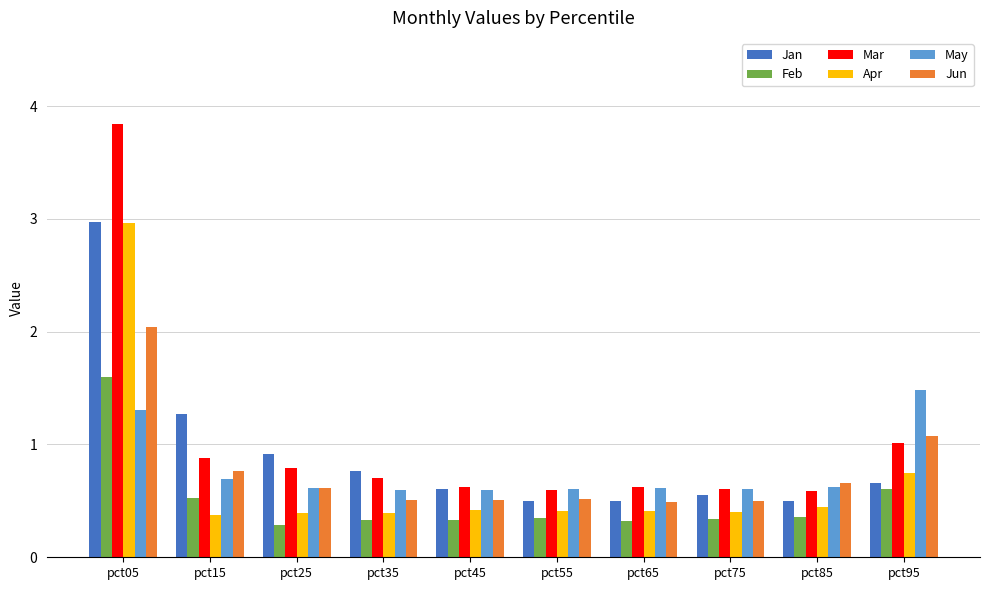

What is the total value across all series at pct95?

5.6